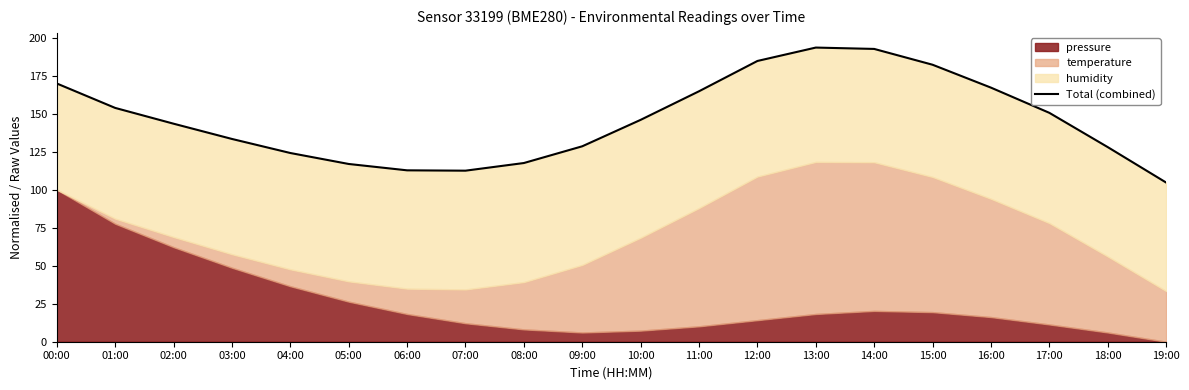

How many lines are shown in the chart?

1